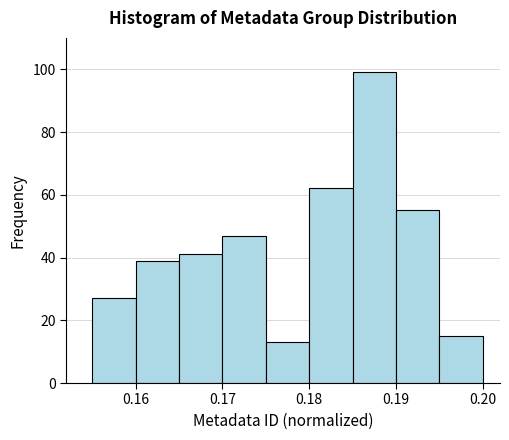

Reading left to right, transcribe this chart: for each bar, give the range it covers on the x-axis and its height. The values are not printed on the chart, so give them approximately, as read against the axis.

0.155 to 0.160: 28
0.160 to 0.165: 40
0.165 to 0.170: 42
0.170 to 0.175: 48
0.175 to 0.180: 14
0.180 to 0.185: 62
0.185 to 0.190: 100
0.190 to 0.195: 56
0.195 to 0.200: 16